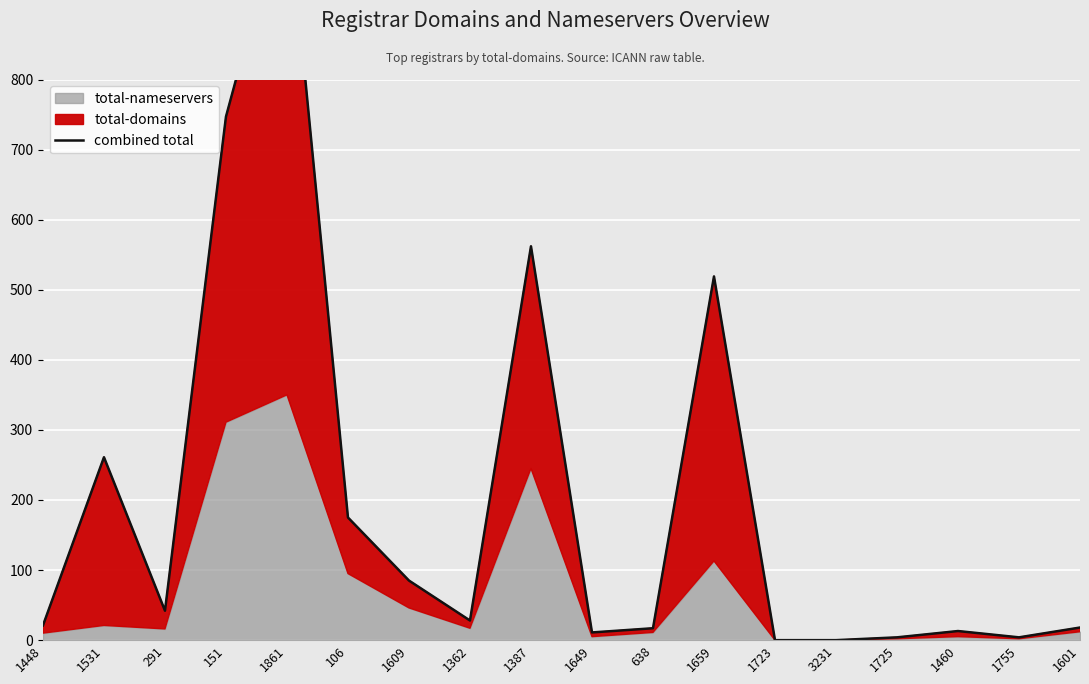

How many values are below 28?

9